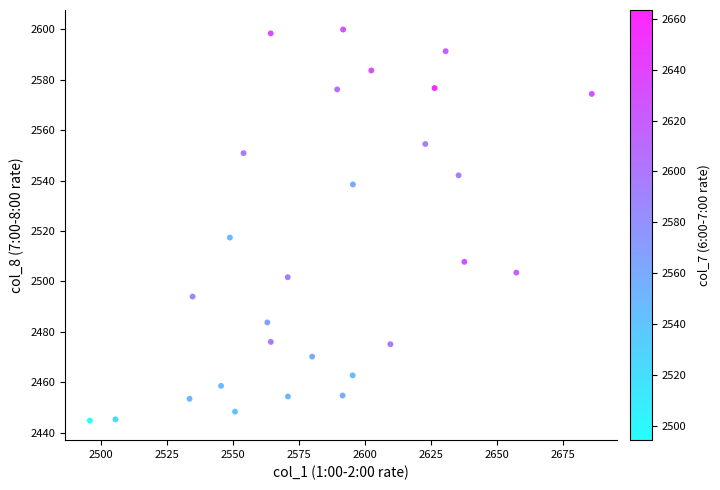

What is the range of Y values (max minus min)?

155.2